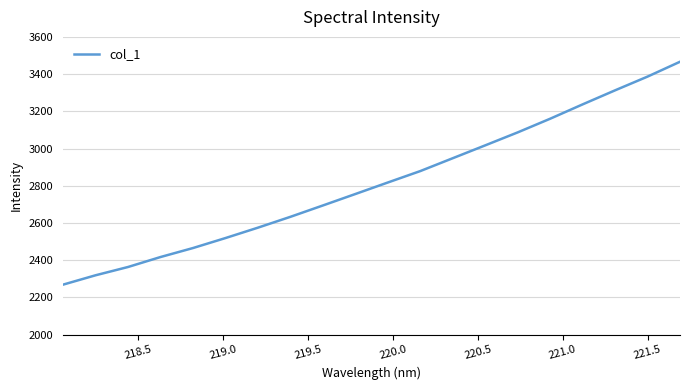

What is the difference between the maximum and minimum values?

1198.0